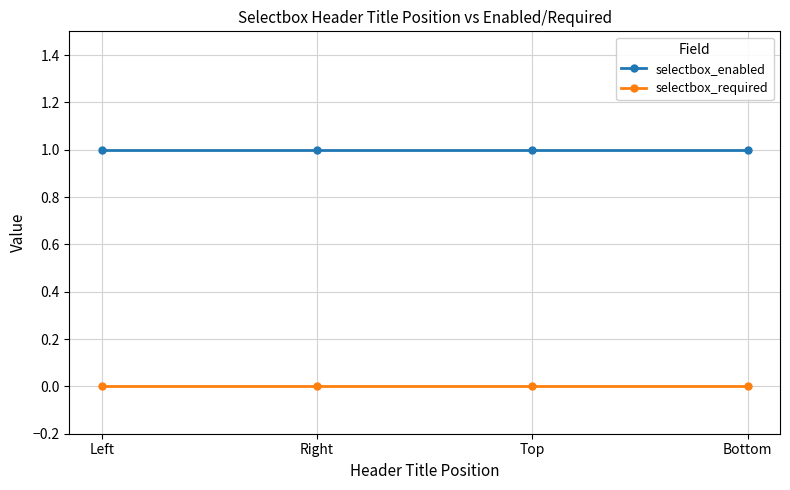

What is the lowest value of the selectbox_enabled series?

1